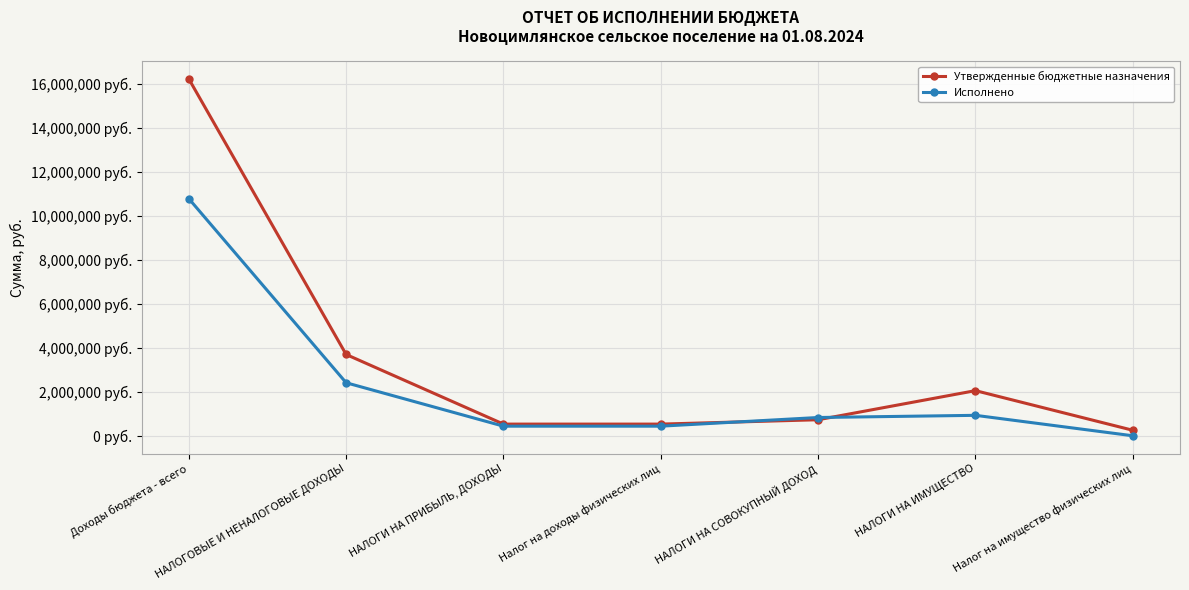

The Исполнено series shows 934167.1 at НАЛОГИ НА ИМУЩЕСТВО. True or false?

True